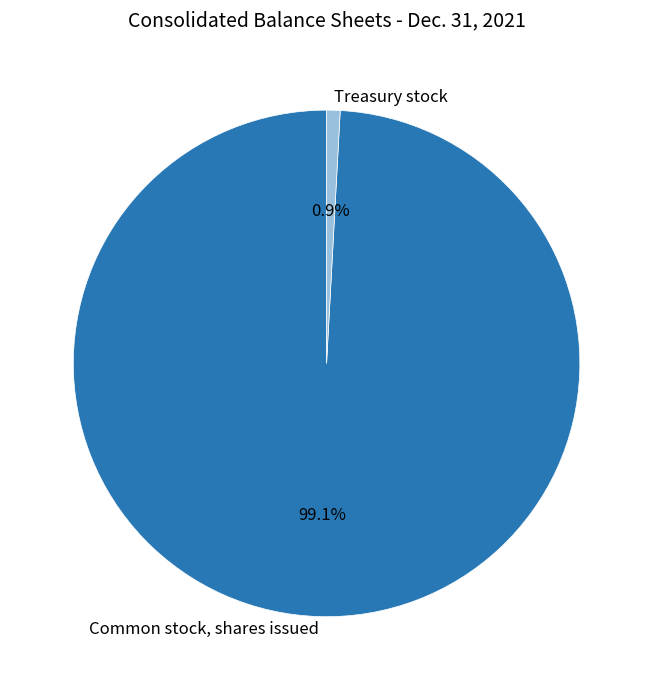

To the nearest percent, what portion does Treasury stock represent?

1%